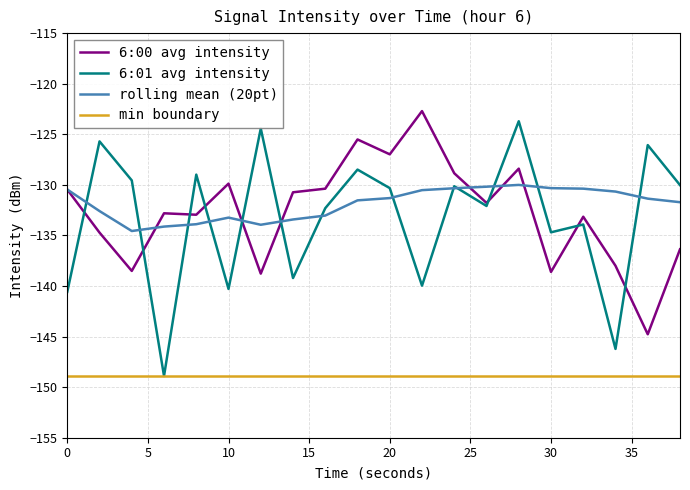

True or false: rolling mean (20pt) and 6:01 avg intensity cross at least once.

True